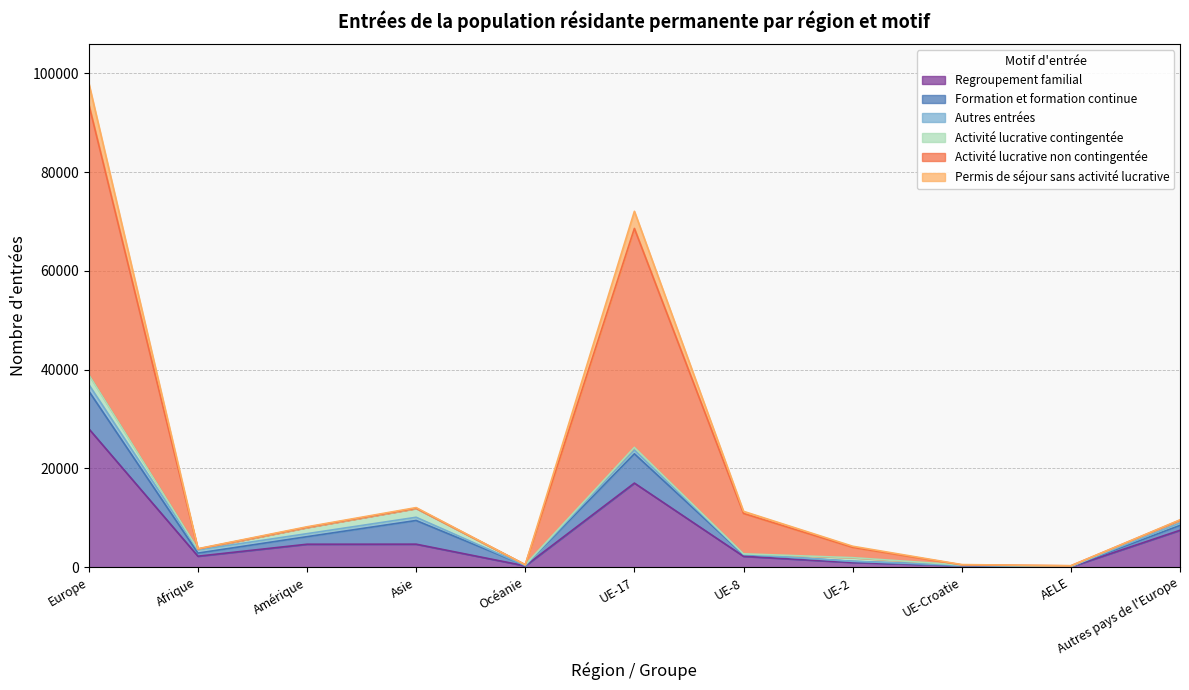

What is the total value across all series at AELE?

294